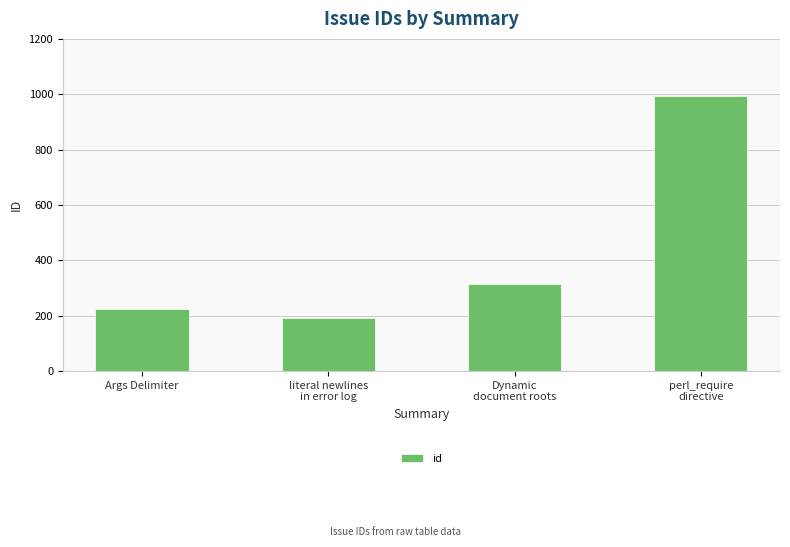

At which label is the value closest to 592?

Dynamic
document roots